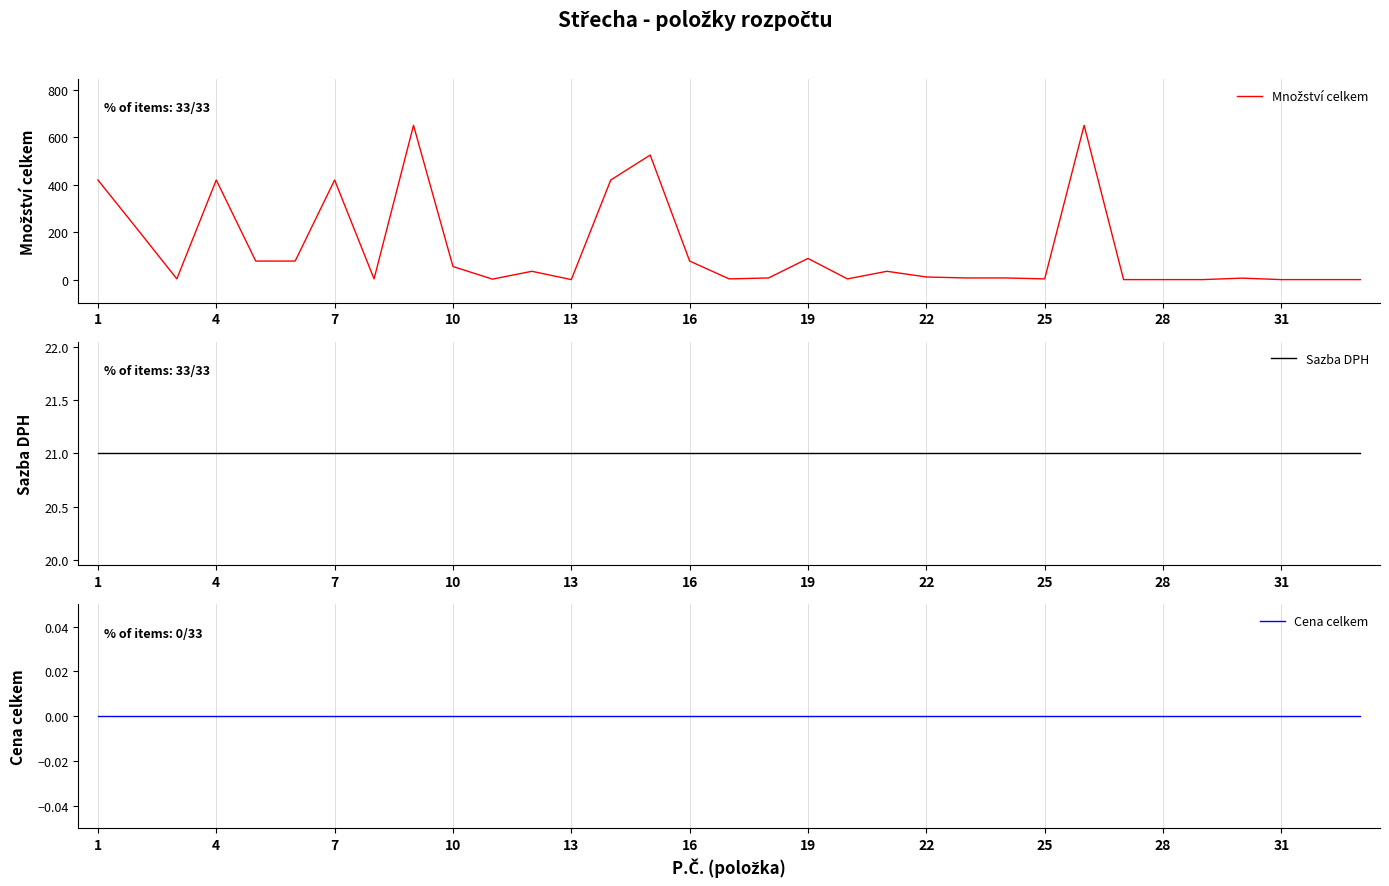

True or false: Množství celkem and Cena celkem cross at least once.

False